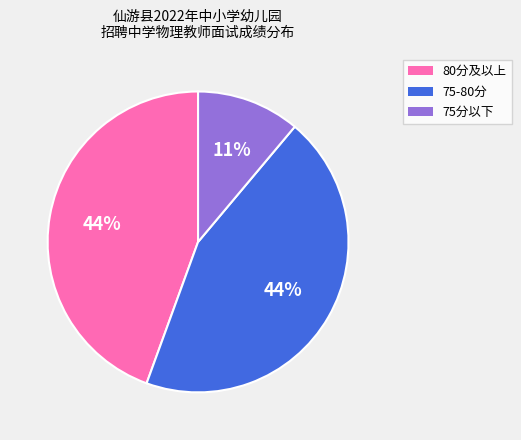

How many segments does this pie chart have?

3